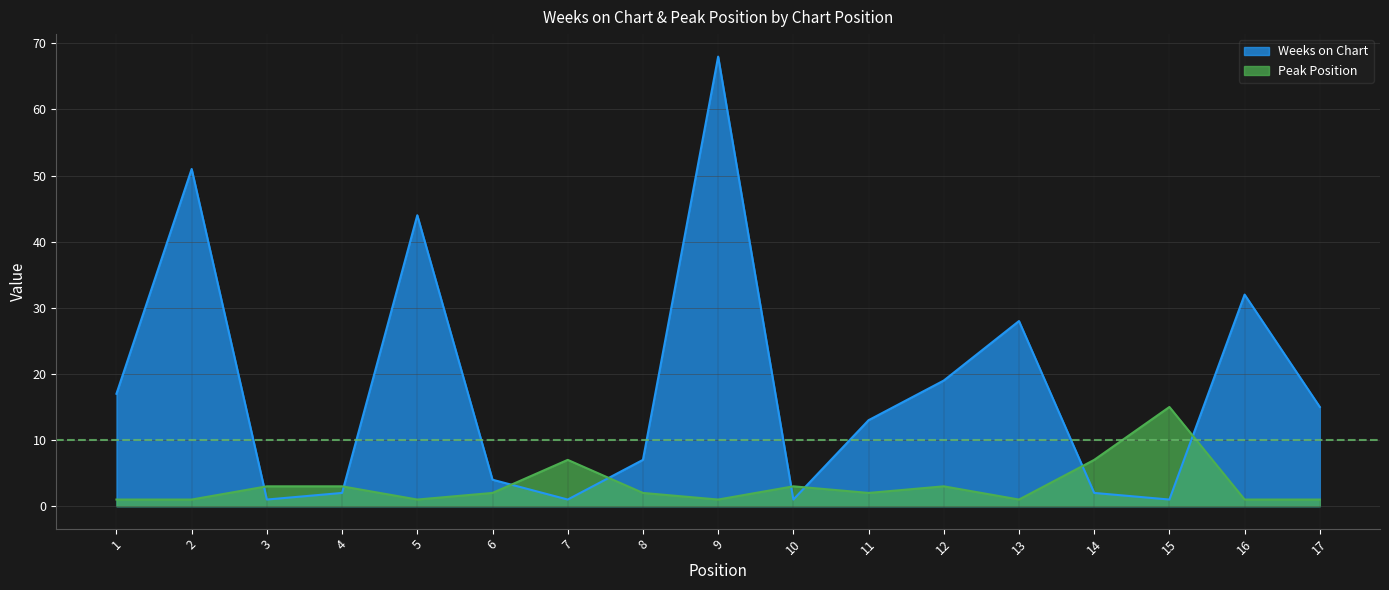

Which series has the largest range (max minus min)?

Weeks on Chart